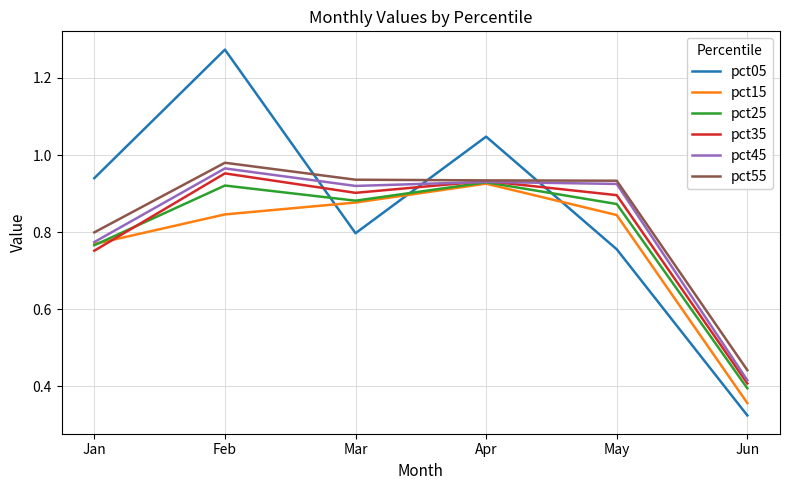

What is the total value across all series at Jan?

4.8